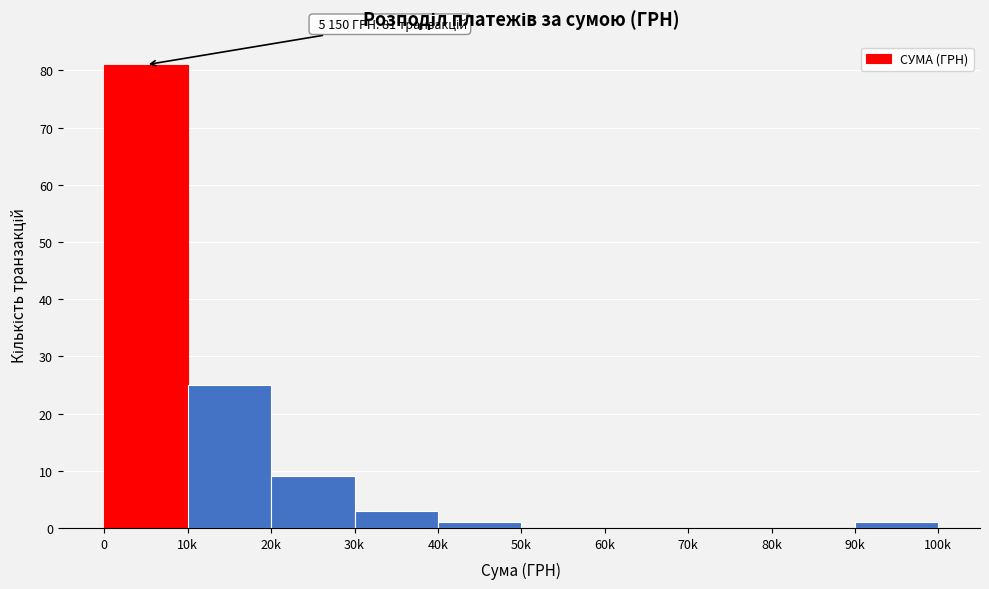

Reading right to left, list all the values displayed in this chart.

90k=1	80k=0	70k=0	60k=0	50k=0	40k=1	30k=3	20k=9	10k=25	0=81